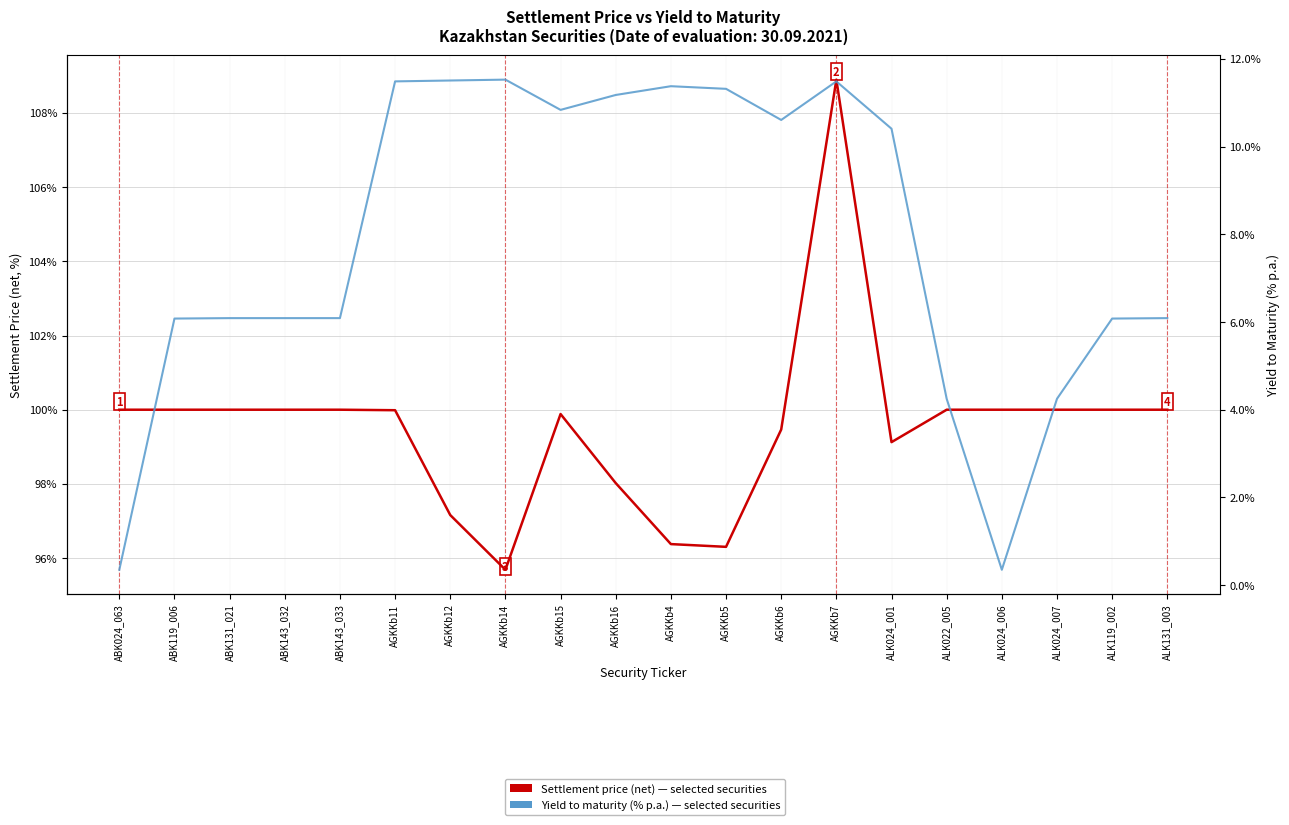

The value of Yield to maturity (% p.a.) at ALK024_007 is 4.2. True or false?

True